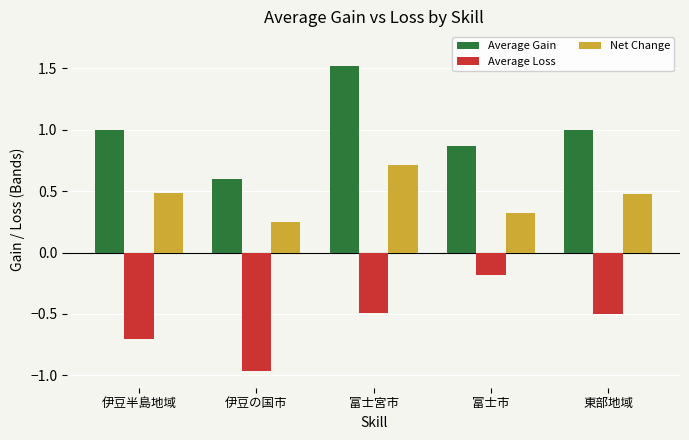

What are all the series names shown in the legend?

Average Gain, Average Loss, Net Change